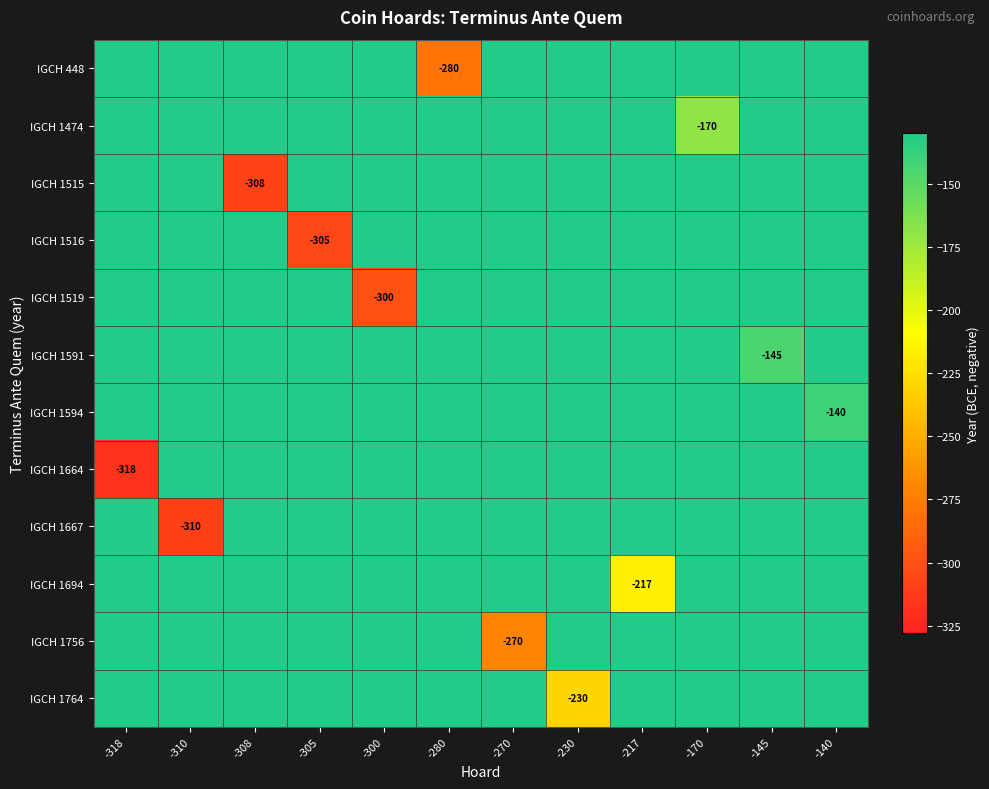

What is the difference between the maximum and minimum values in the IGCH 1667 series?

310